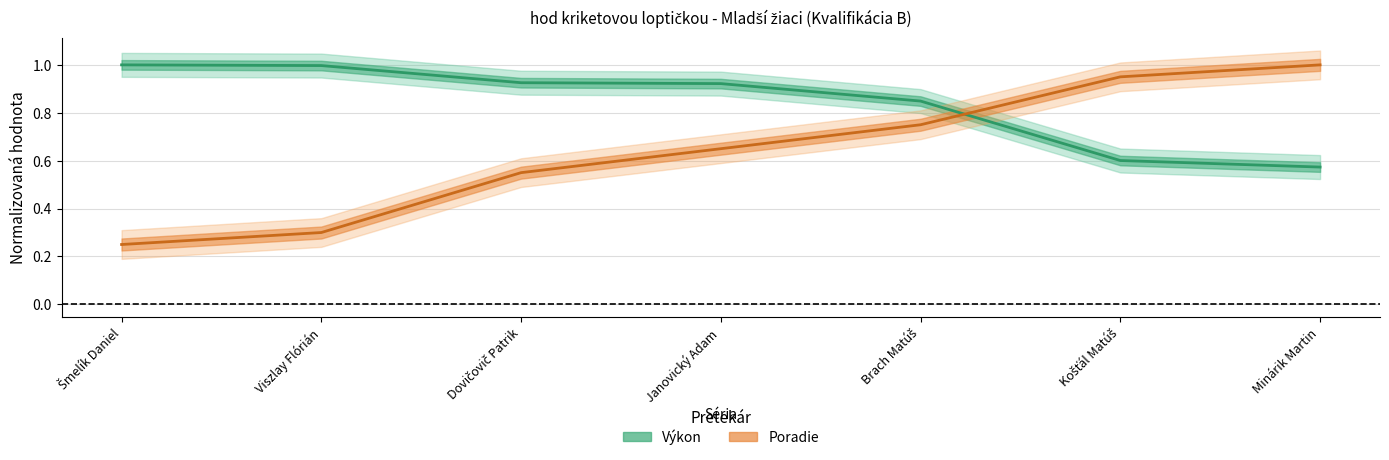

What are all the series names shown in the legend?

Poradie, Výkon